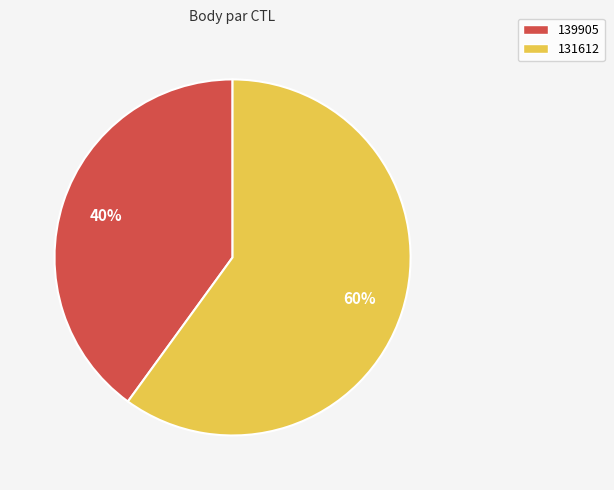

Combined, do 131612 and 139905 account for over 50%?

Yes